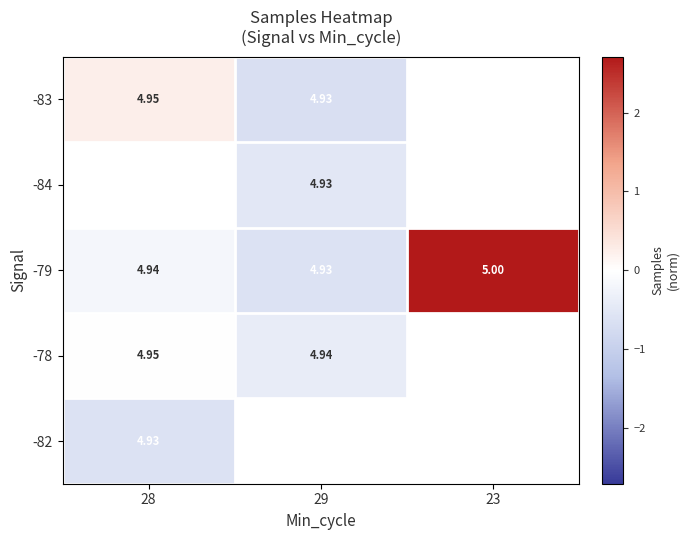

At how many categories does at least one series exceed 2?

1